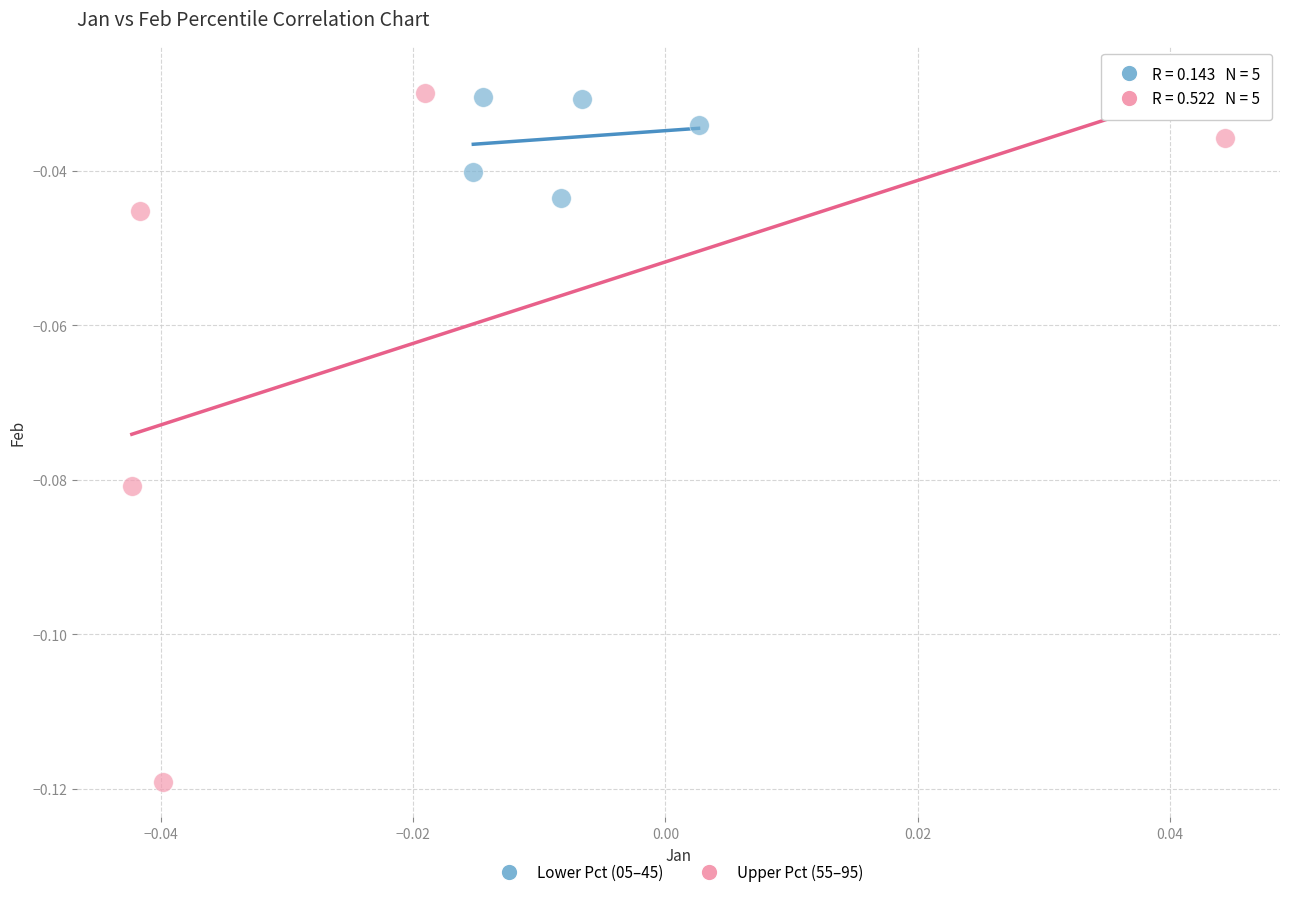

Which series contains the lowest Y value?

Upper Pct (55–95)